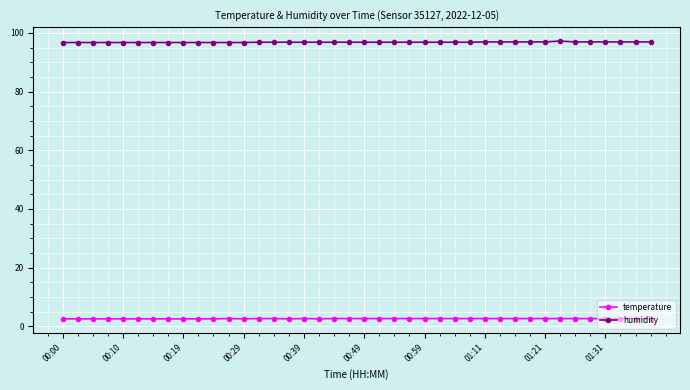

At how many categories does at least one series exceed 31?

40